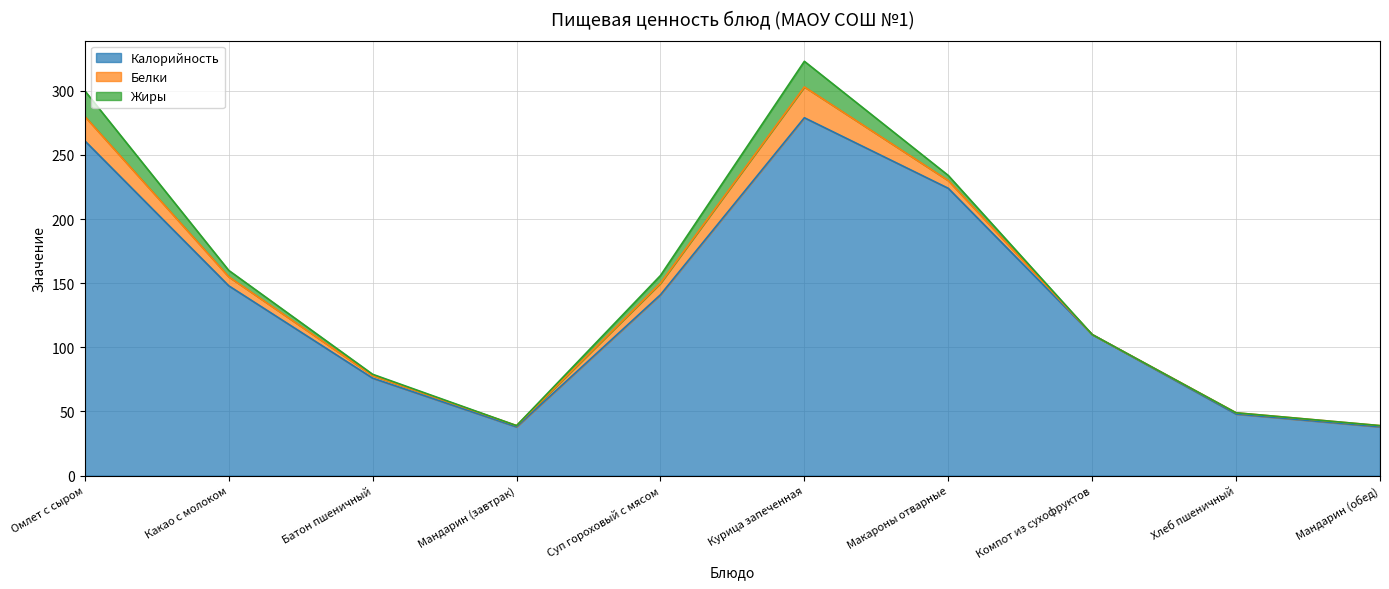

True or false: Калорийность has a value of 30 at Хлеб пшеничный.

False